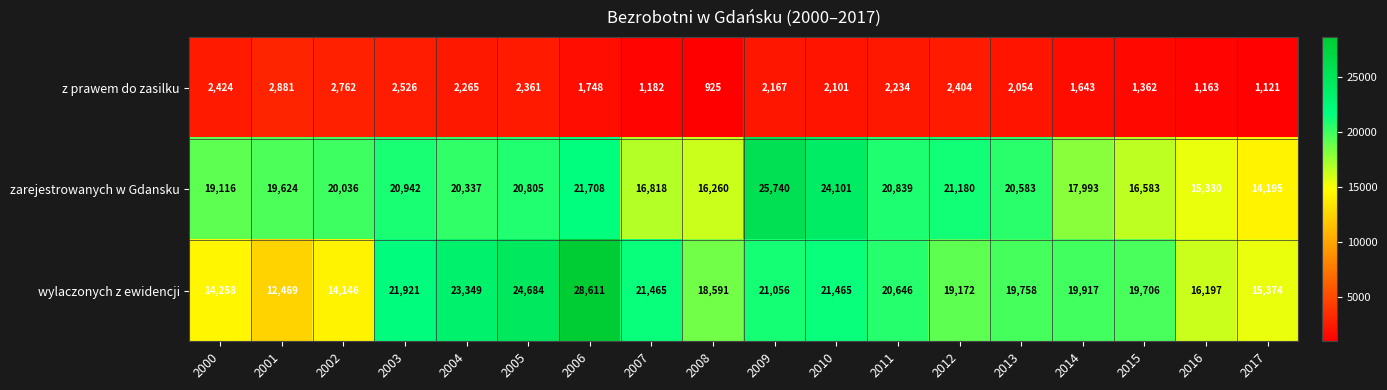

List the series in order of their peak value, lowest first.

z prawem do zasilku, zarejestrowanych w Gdansku, wylaczonych z ewidencji